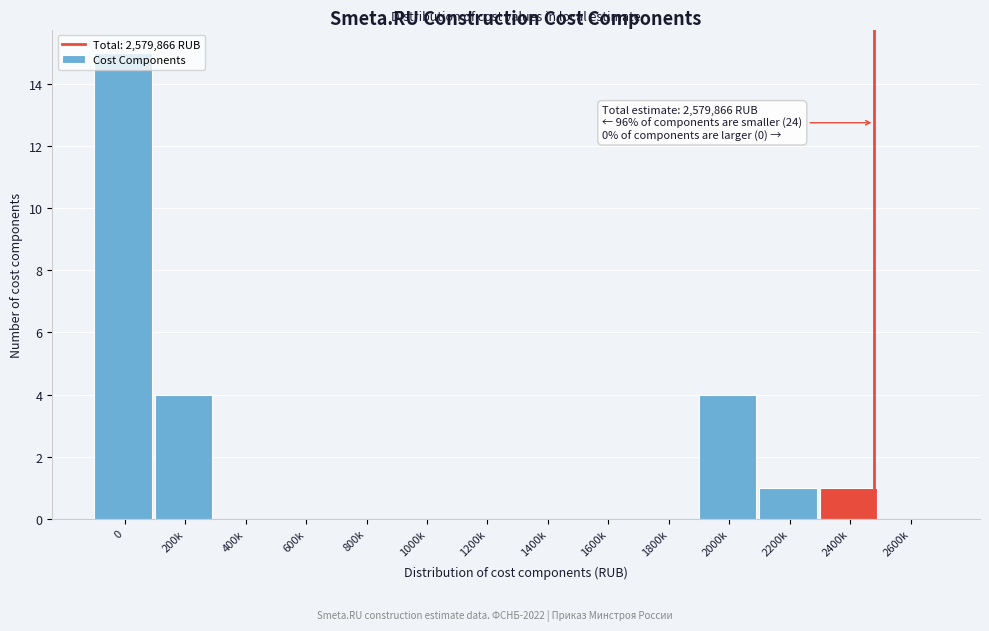

Is it true that the value at 800k is 7?

False